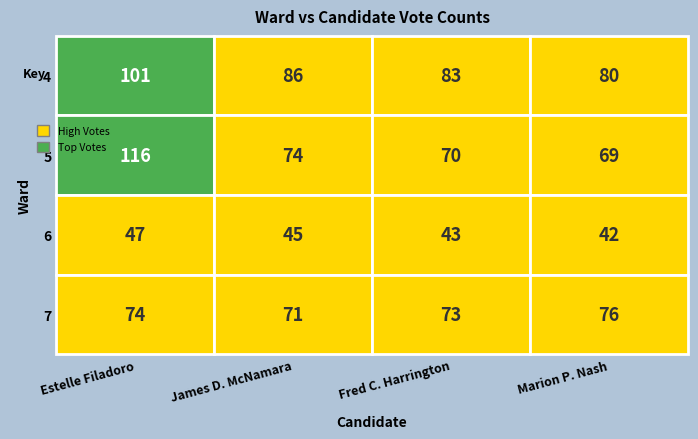

At which label does 7 first exceed 74?

3